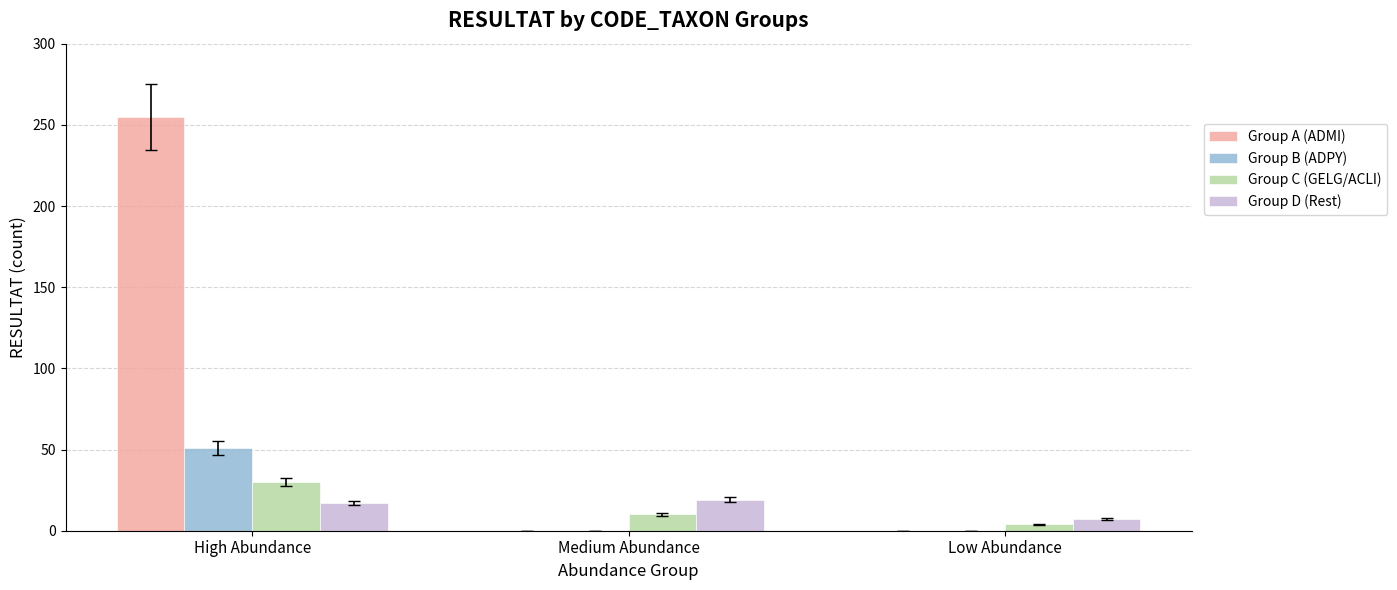

Which series changed the most between High Abundance and Medium Abundance?

Group A (ADMI)